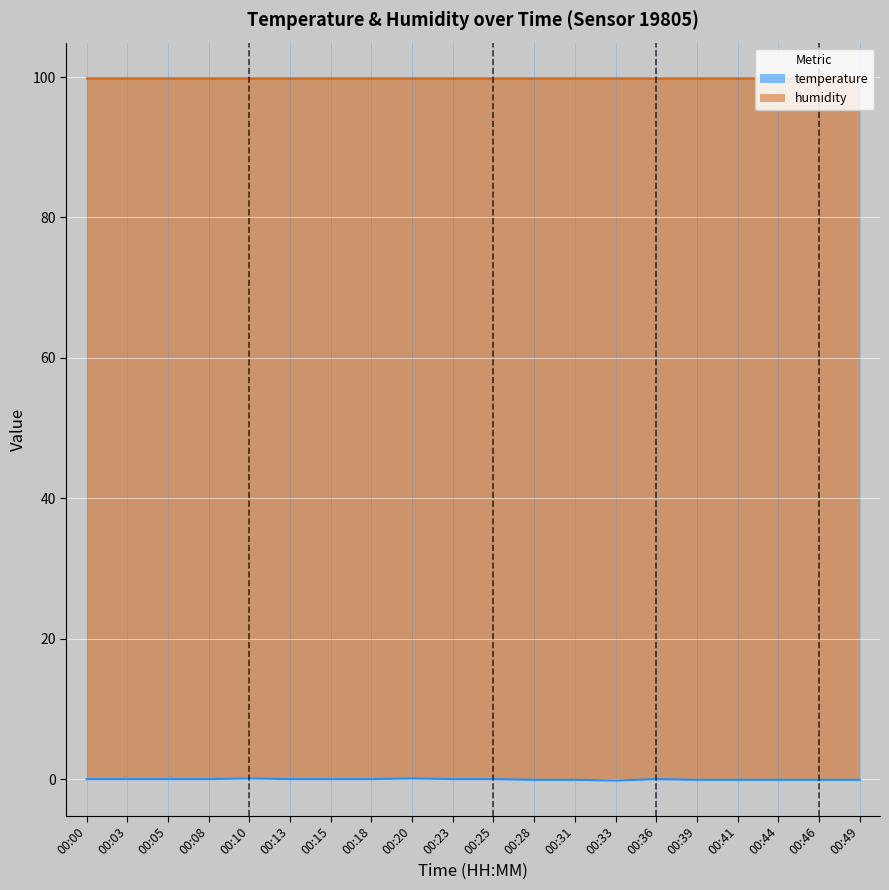

Where is the data nearest to the value 0?

00:00